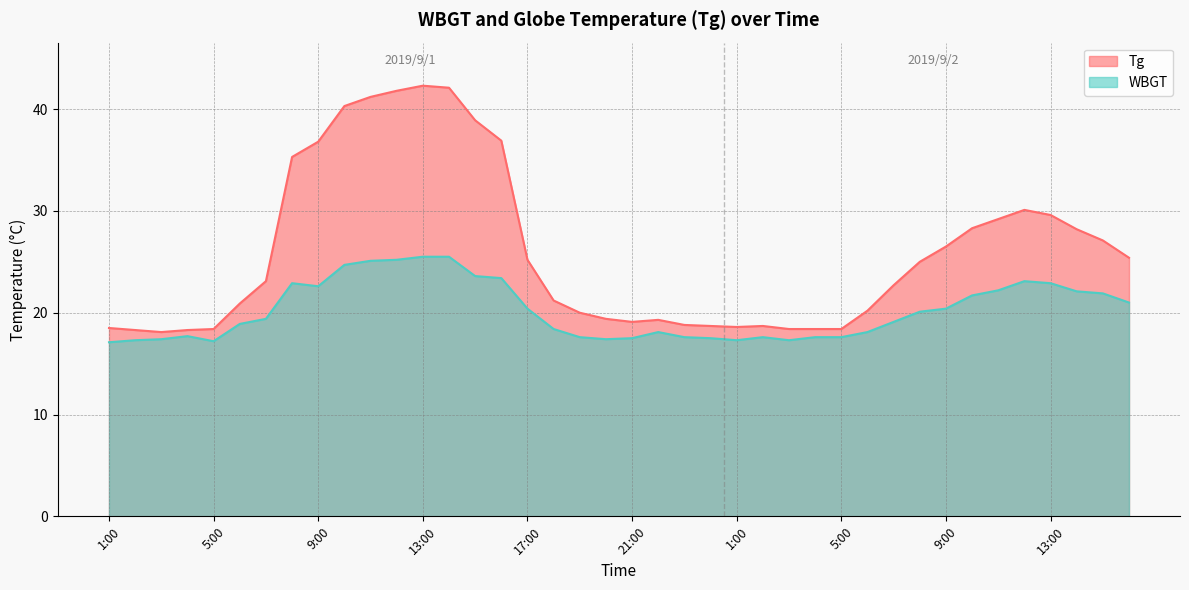

In WBGT, how many points are lower than both neighbors (excluding endpoints)?

5